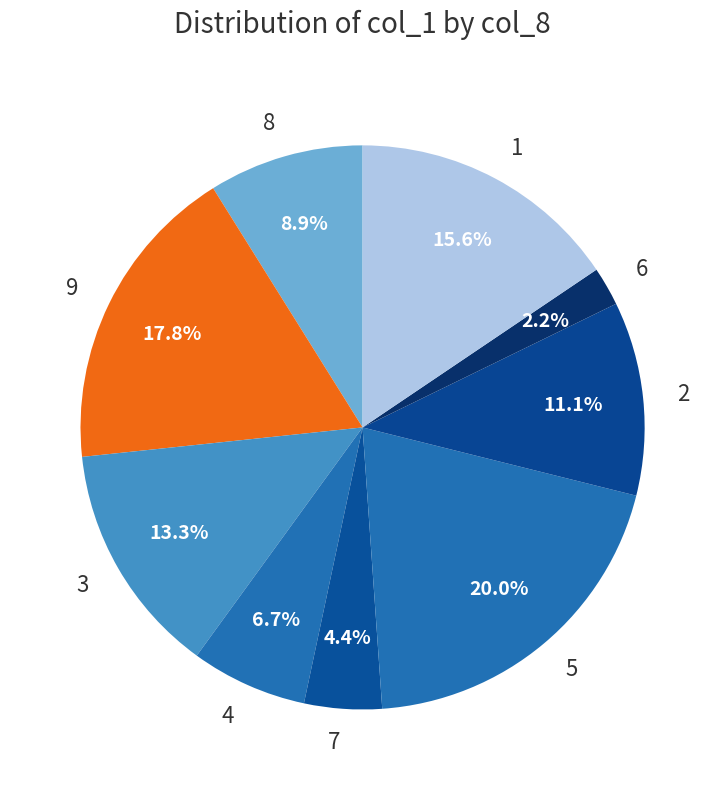

How many slices are in this pie chart?

9